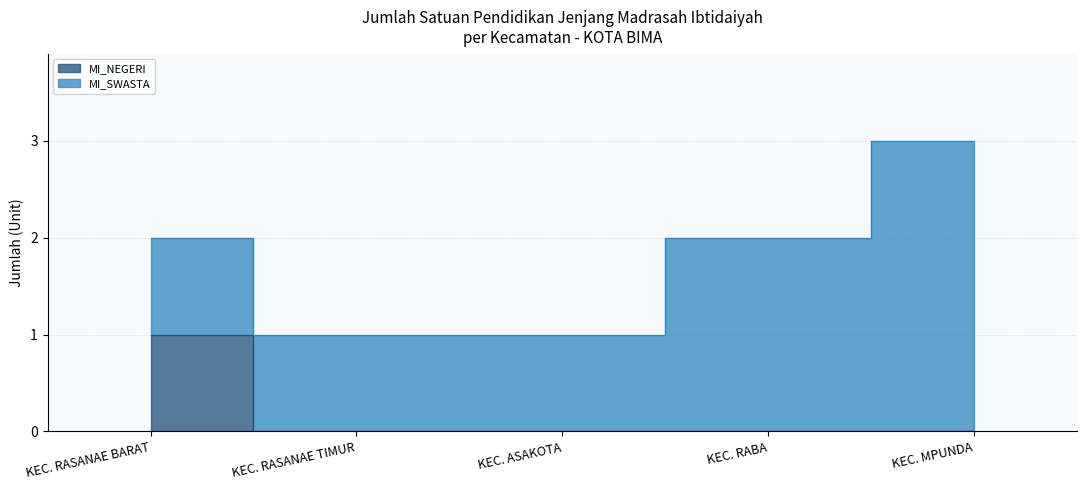

Is it true that the value at KEC. ASAKOTA is 0?

False